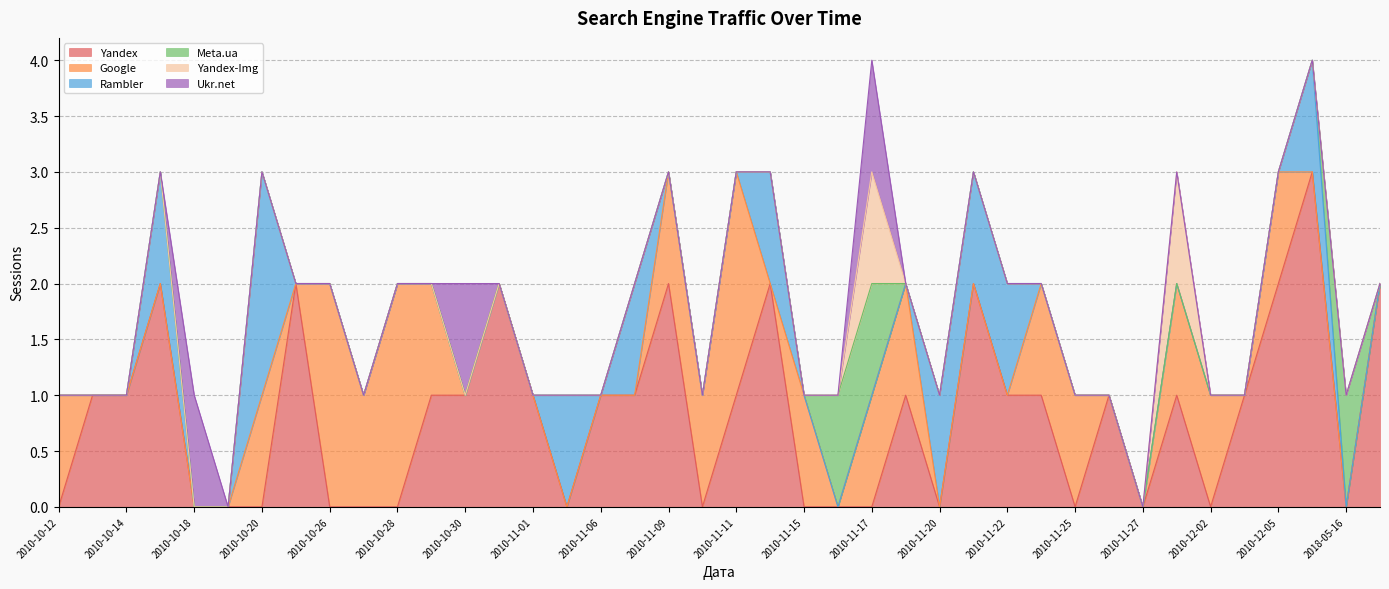

What is the spread (max minus min) of values at 2010-10-30?

1